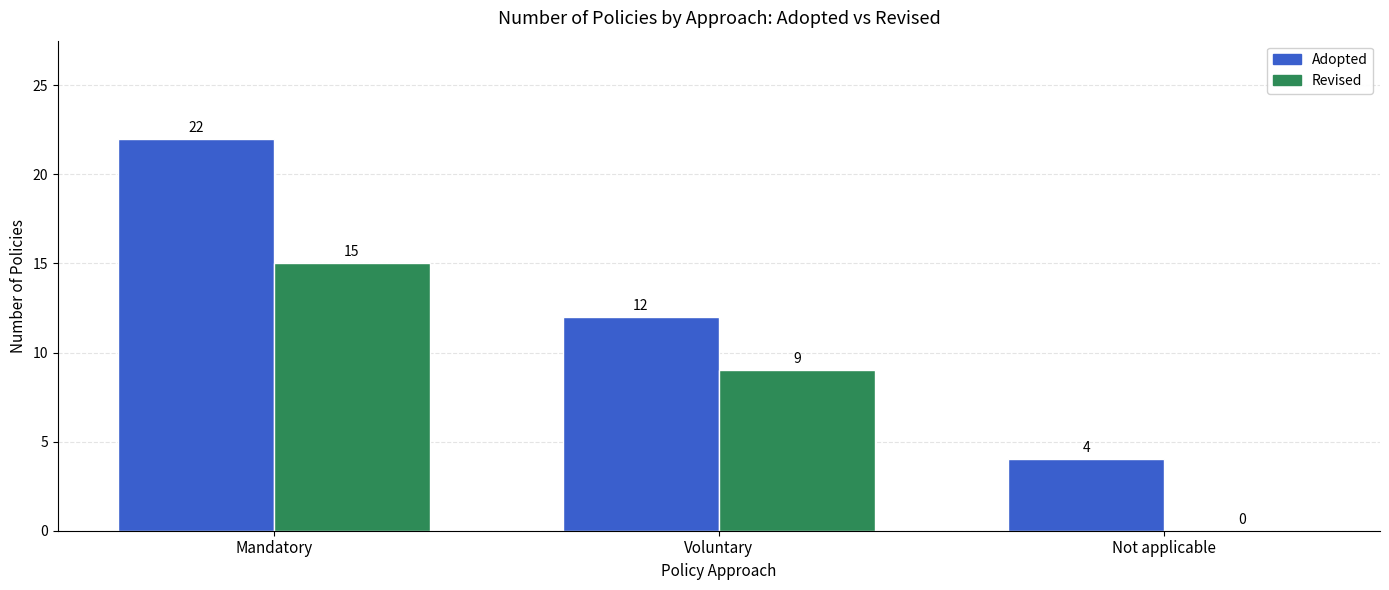

The value of Revised at Mandatory is 5. True or false?

False